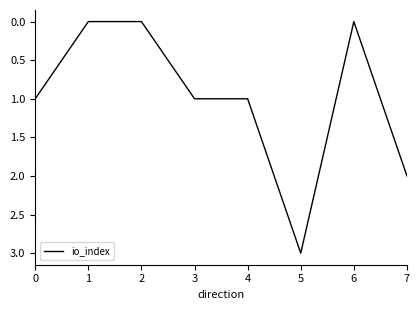

What is the sum of all values?

8